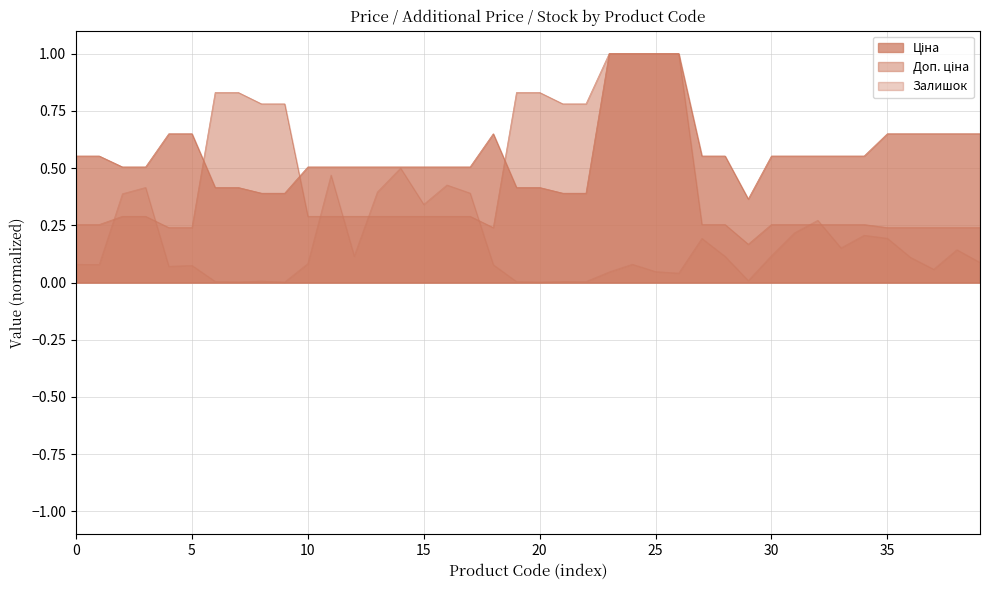

True or false: Ціна and Залишок cross at least once.

False